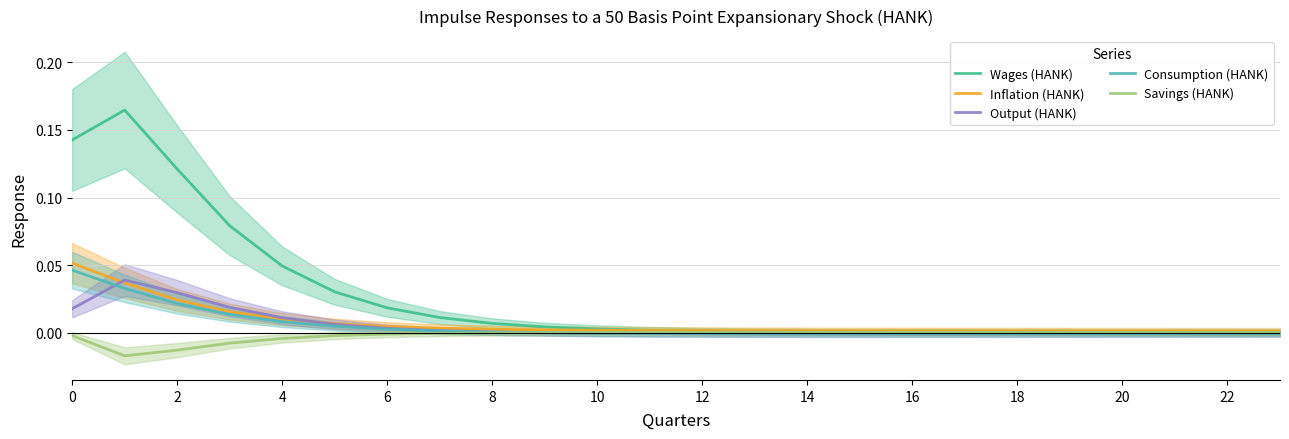

Which series has the largest total across all categories?

Wages (HANK)